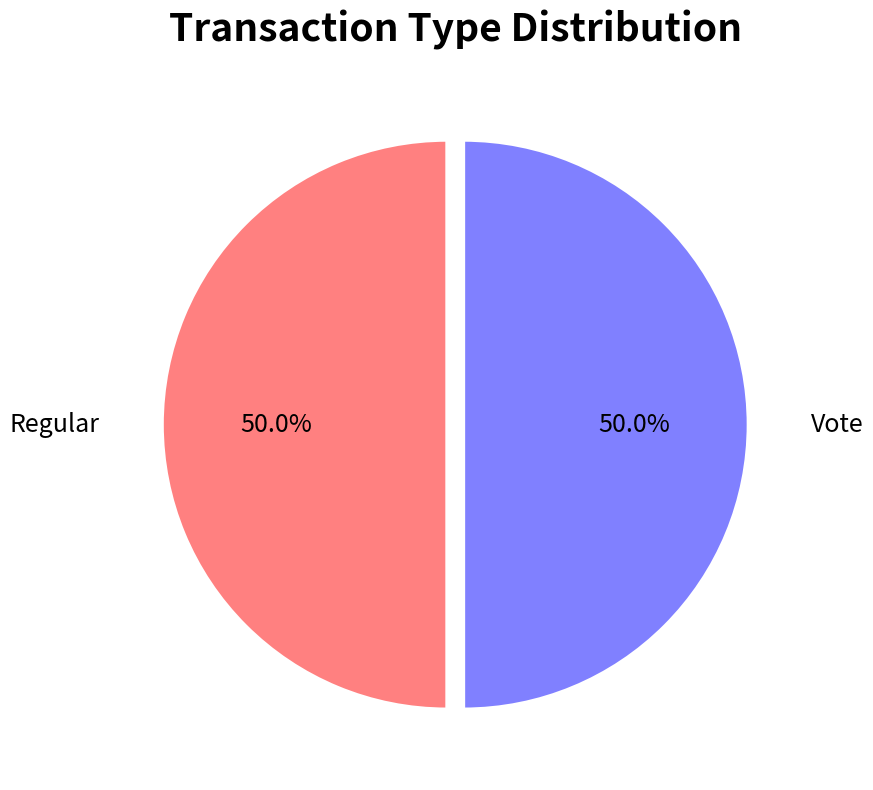

What is the ratio of the value at Vote to the value at Regular?

1.0